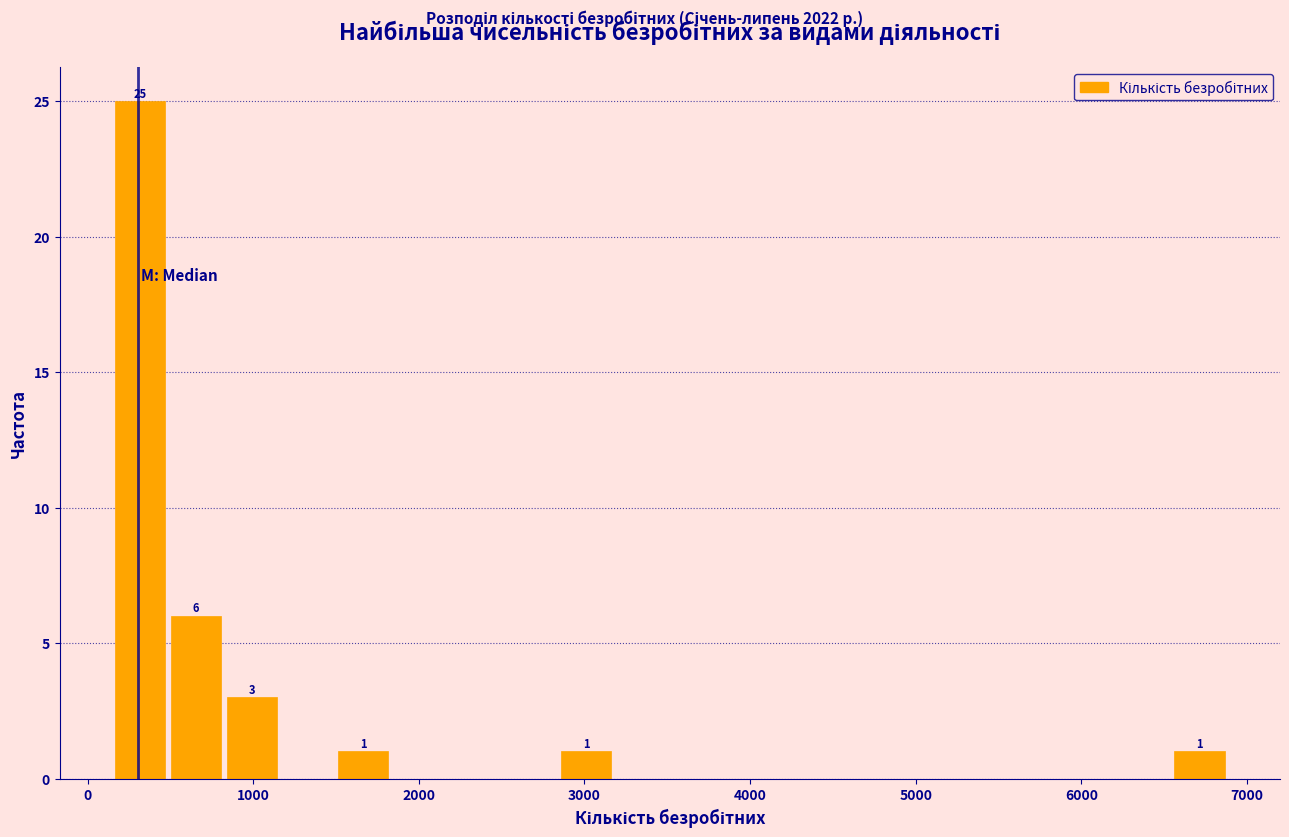

Around what value on the x-axis is the tallest bar? Give the approximate position of its centre, as read against the axis.

300